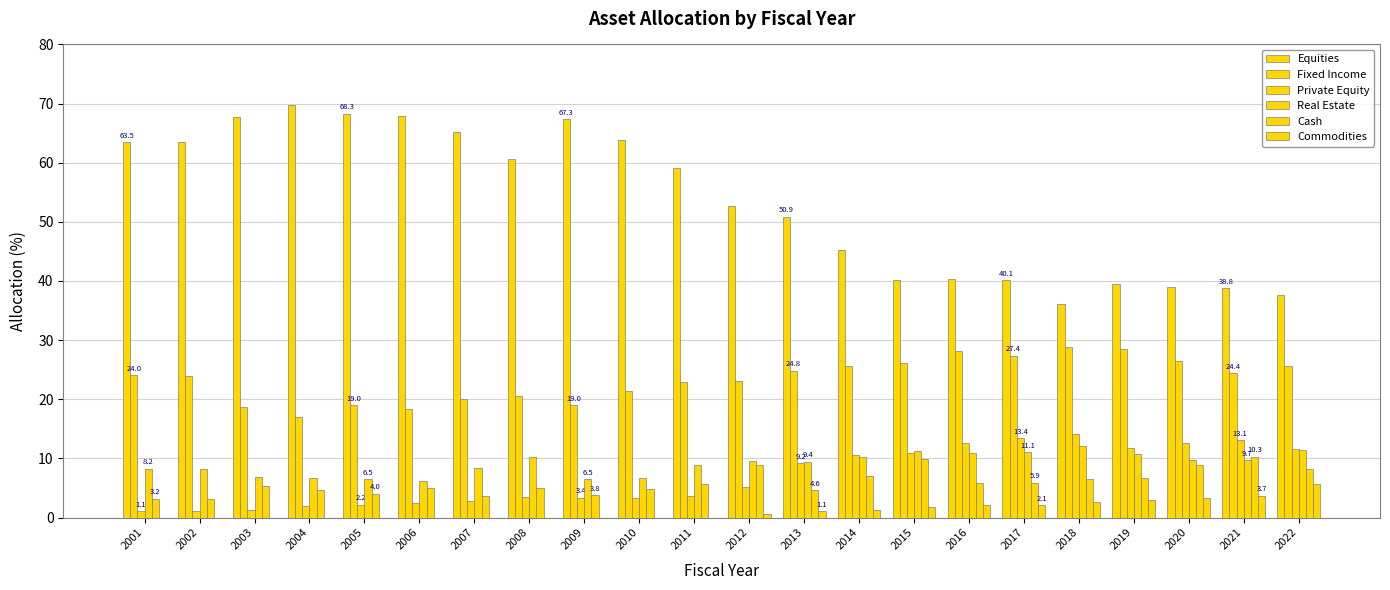

How many series are shown in this chart?

6